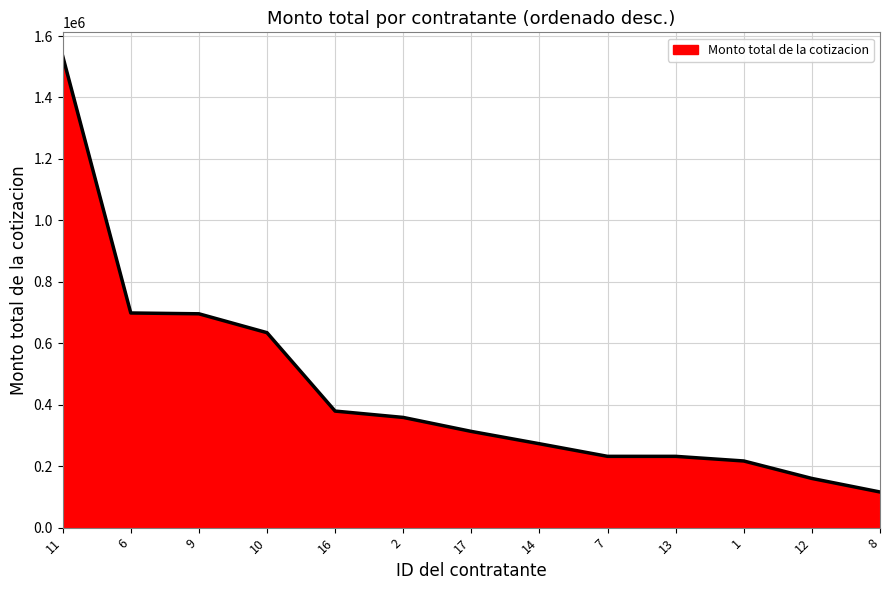

True or false: the data shows 319362.5 at 13.

False